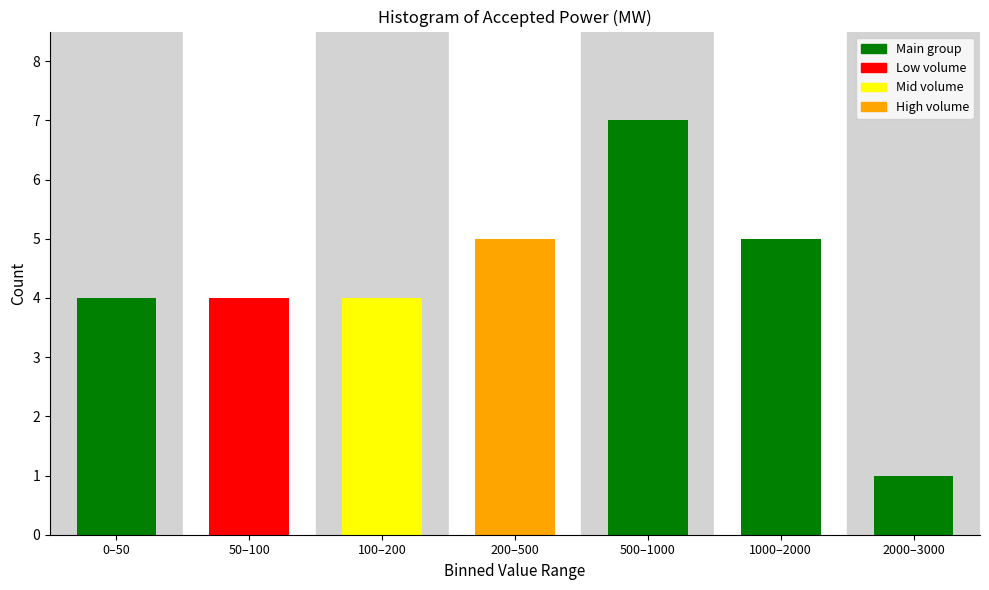

Reading left to right, list all the values displayed in this chart.

4	4	4	5	7	5	1